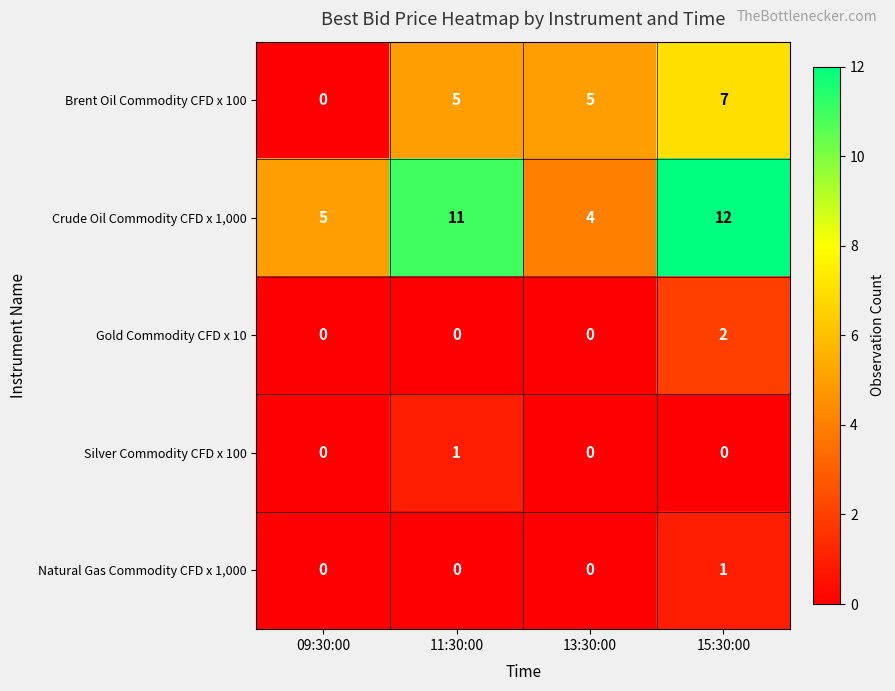

Reading left to right, list all the values displayed in this chart.

Brent Oil Commodity CFD x 100: 09:30:00=0	11:30:00=5	13:30:00=5	15:30:00=7
Crude Oil Commodity CFD x 1,000: 09:30:00=5	11:30:00=11	13:30:00=4	15:30:00=12
Gold Commodity CFD x 10: 09:30:00=0	11:30:00=0	13:30:00=0	15:30:00=2
Silver Commodity CFD x 100: 09:30:00=0	11:30:00=1	13:30:00=0	15:30:00=0
Natural Gas Commodity CFD x 1,000: 09:30:00=0	11:30:00=0	13:30:00=0	15:30:00=1